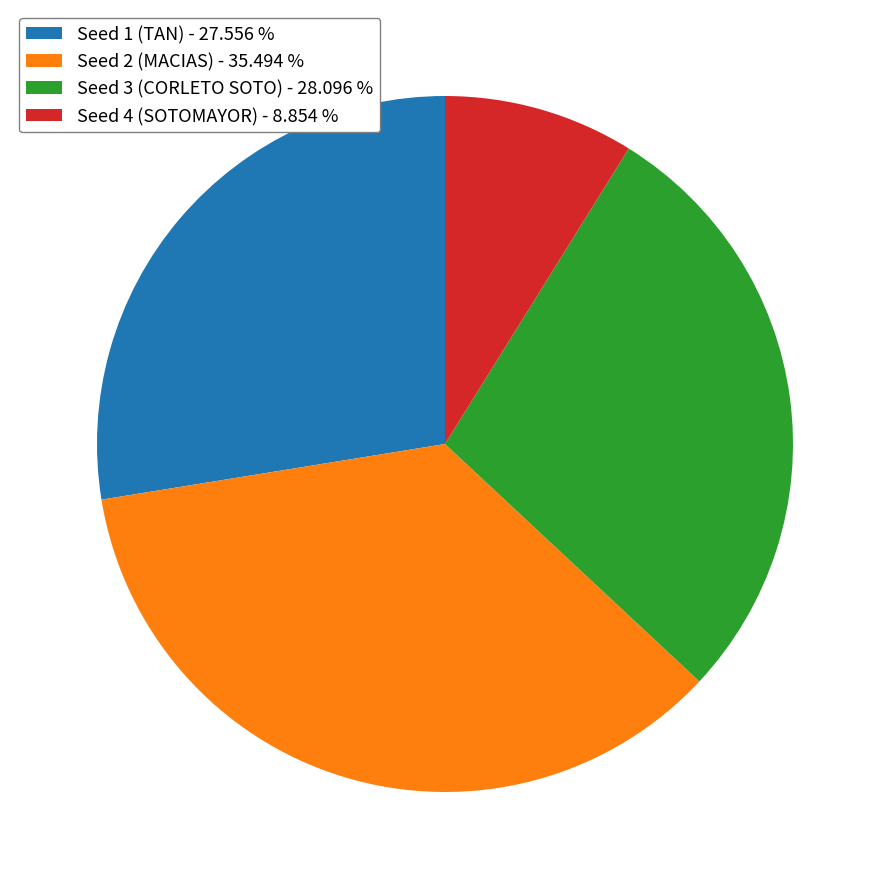

Is there any slice that represents more than half of the pie?

No